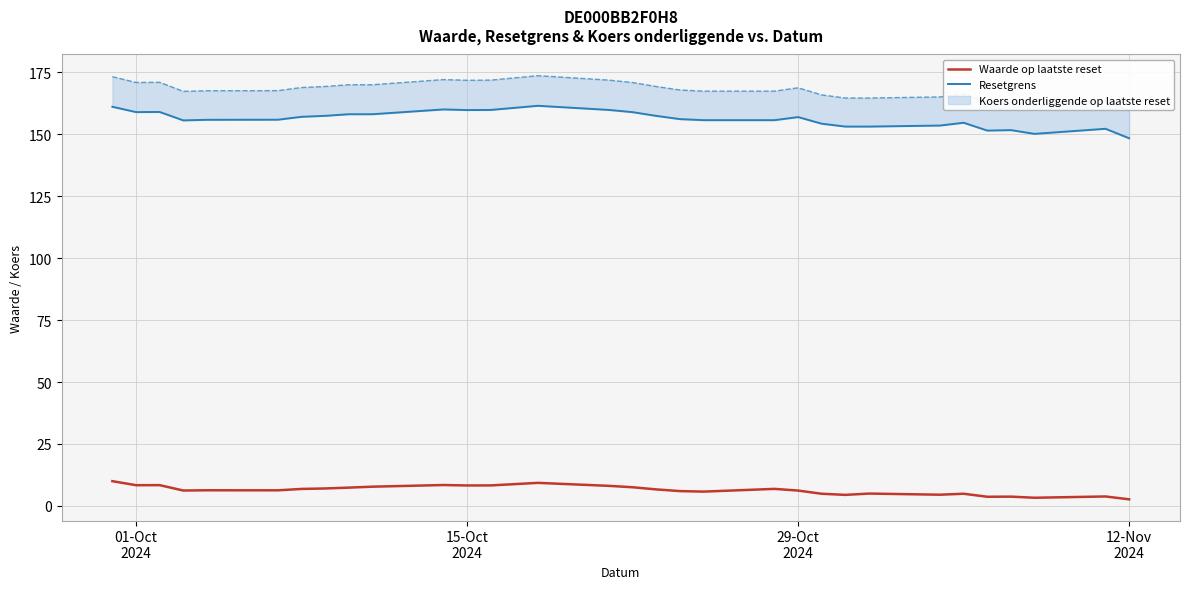

What is the minimum value for Waarde op laatste reset?

2.7